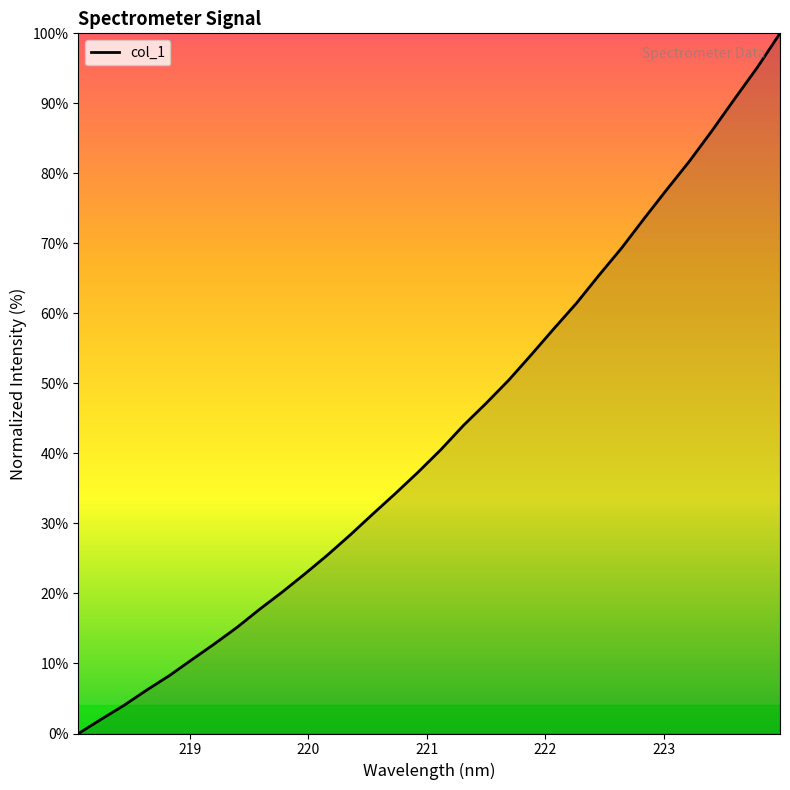

What is the greatest value displayed?

100.0